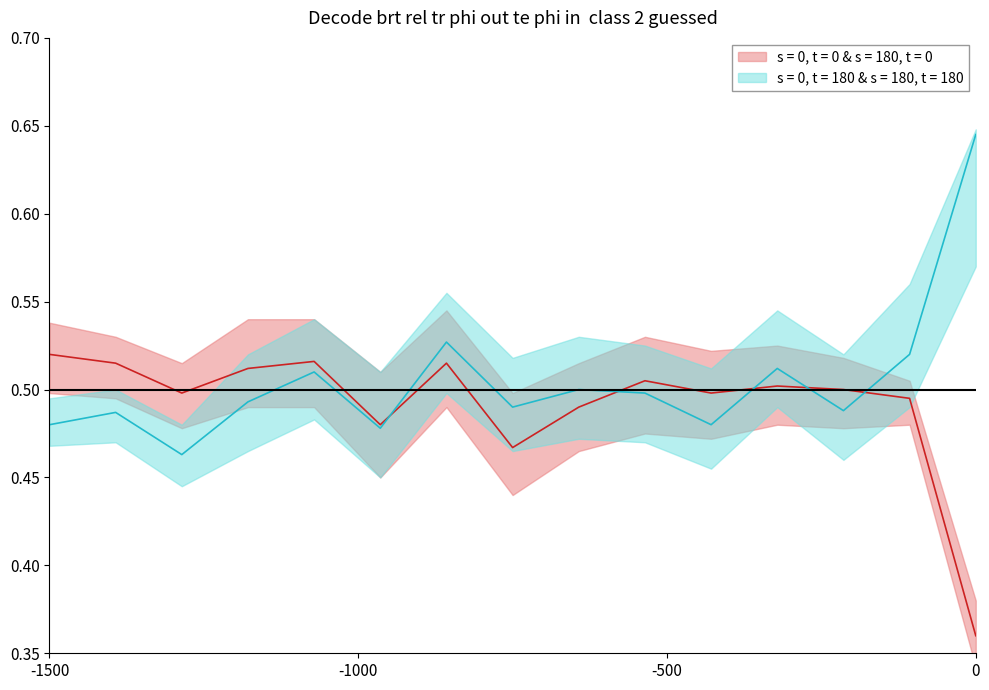

How many interior local valleys does the s = 0, t = 180 & s = 180, t = 180 series have?

5